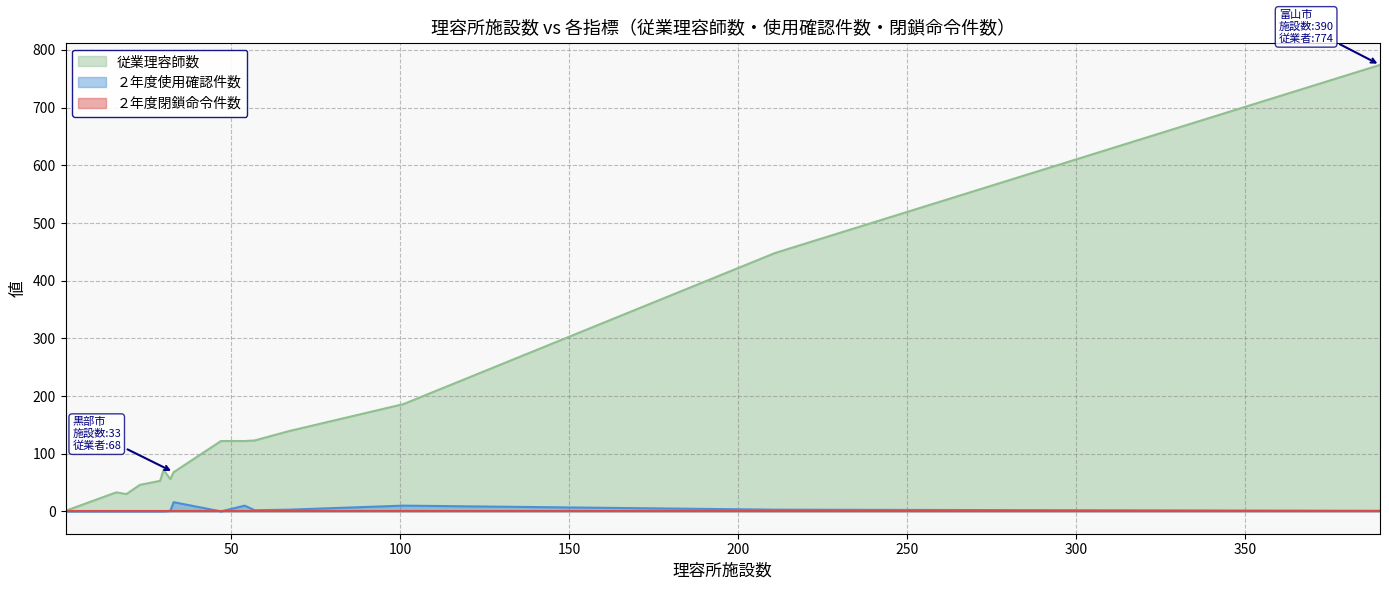

How many interior local valleys does the ２年度使用確認件数 series have?

3